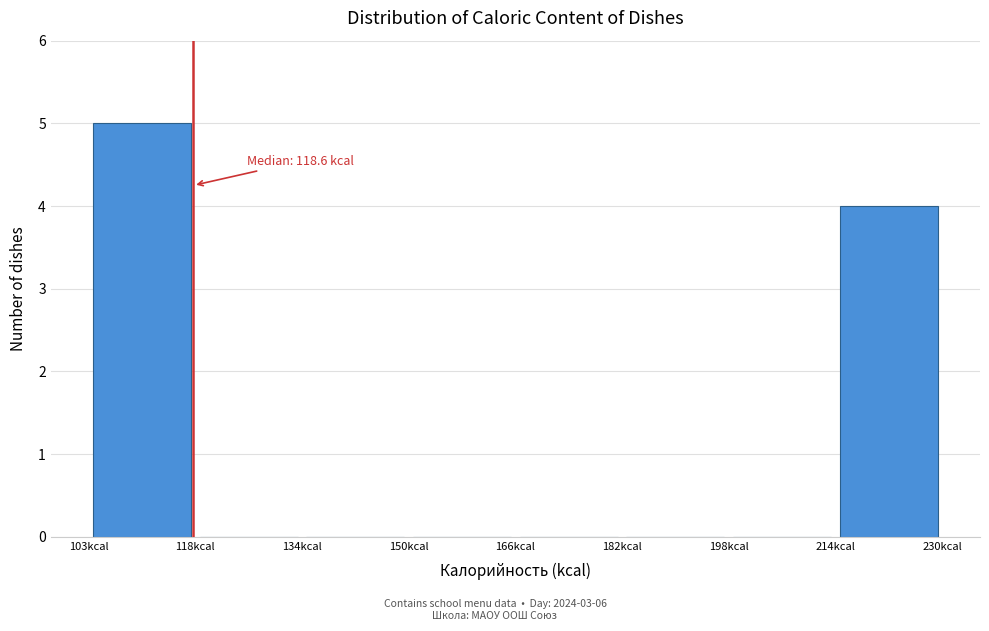

Over which range of the x-axis is the bar tallest?

104 to 118